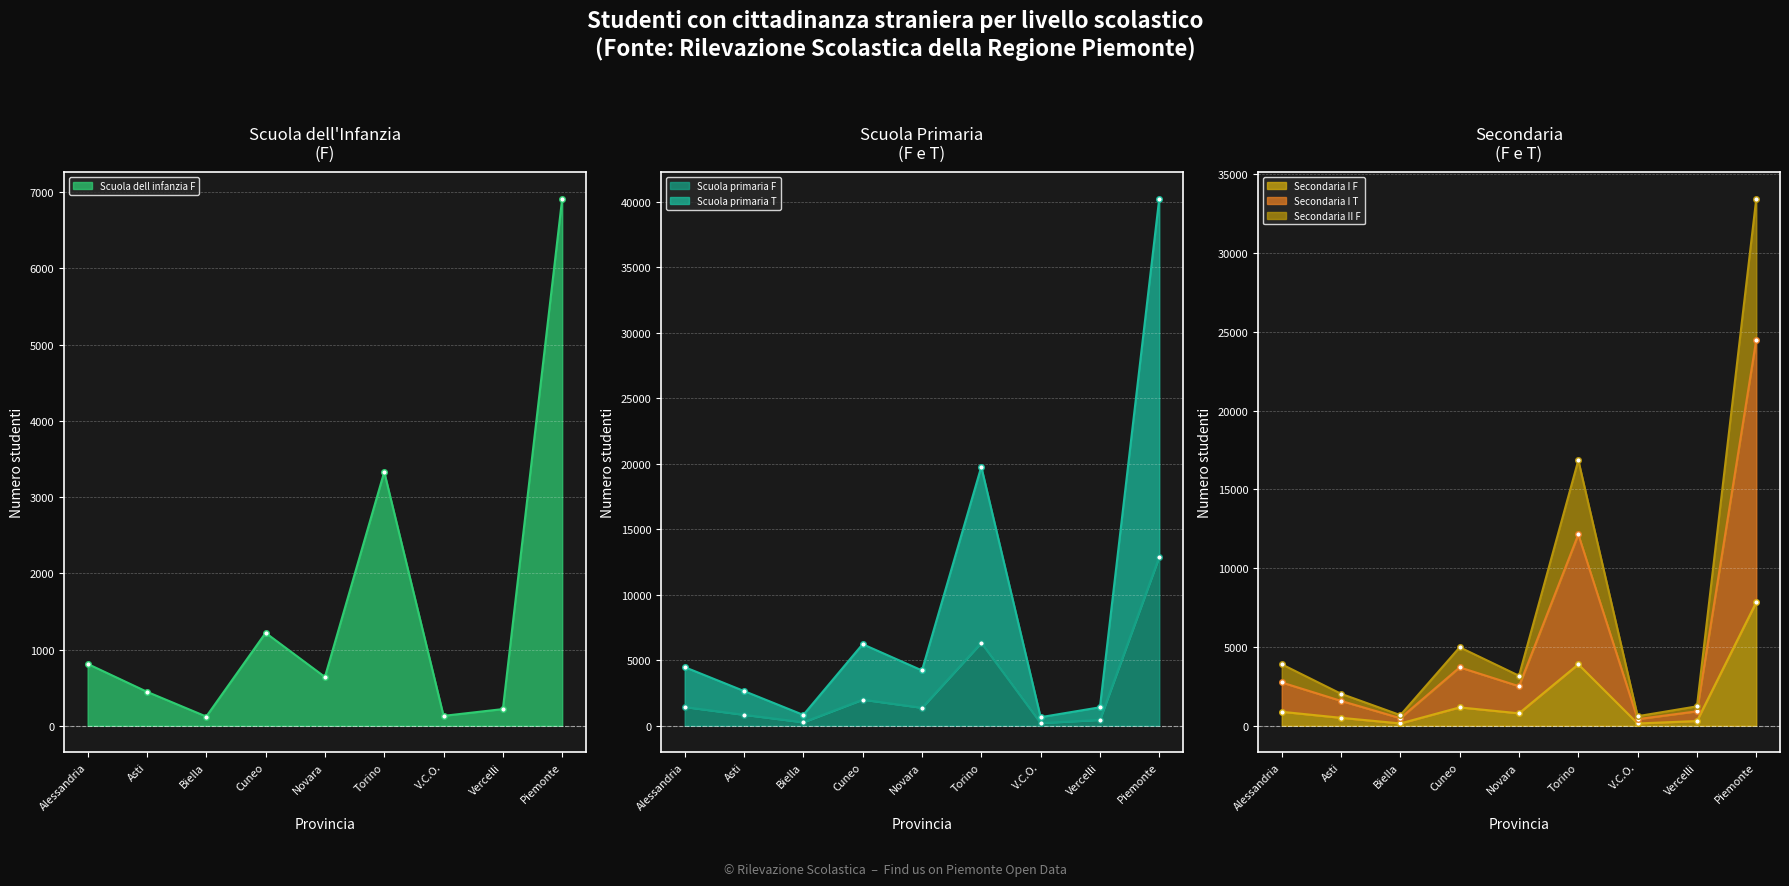

Reading left to right, extract all data points from this chart.

Scuola dell infanzia F: 812	446	121	1219	640	3331	130	219	6918
Scuola primaria T: 4477	2653	829	6229	4225	19771	656	1412	40252
Scuola primaria F: 1431	839	268	1995	1373	6334	208	451	12899
Secondaria I F: 888	505	148	1167	789	3900	146	301	7844
Secondaria I T: 2747	1579	481	3707	2509	12142	421	917	24503
Secondaria II F: 3901	2031	676	4982	3175	16851	608	1233	33457